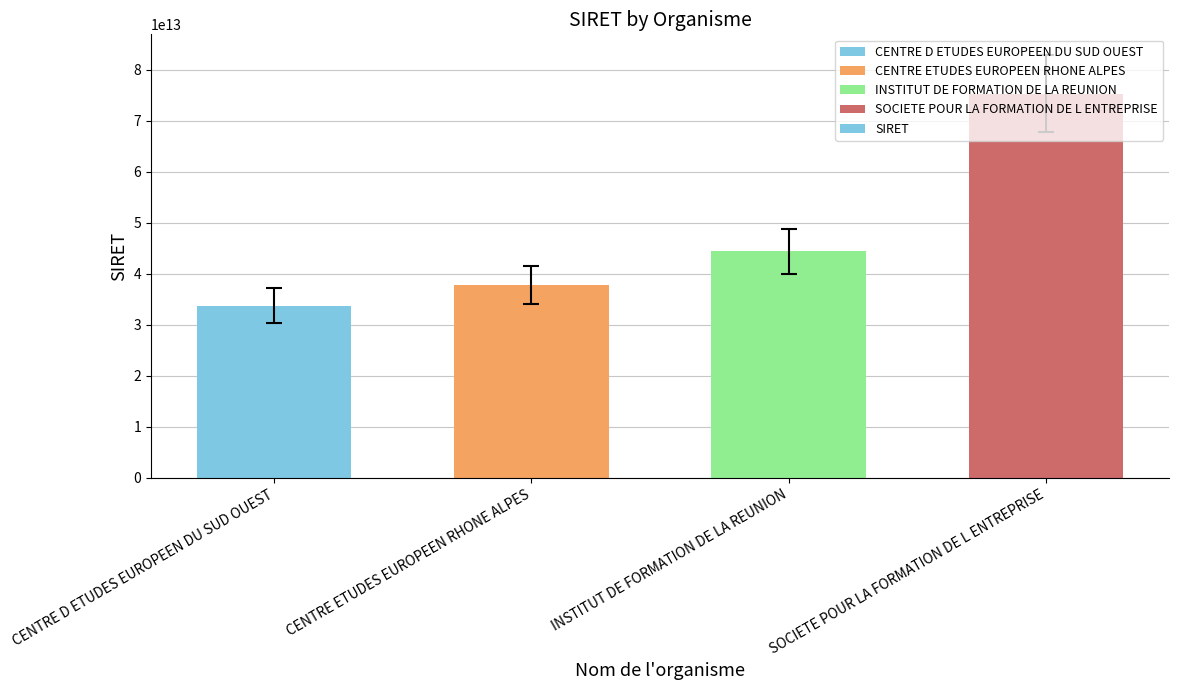

What is the label of the 4th bar from the left?

SOCIETE POUR LA FORMATION DE L ENTREPRISE